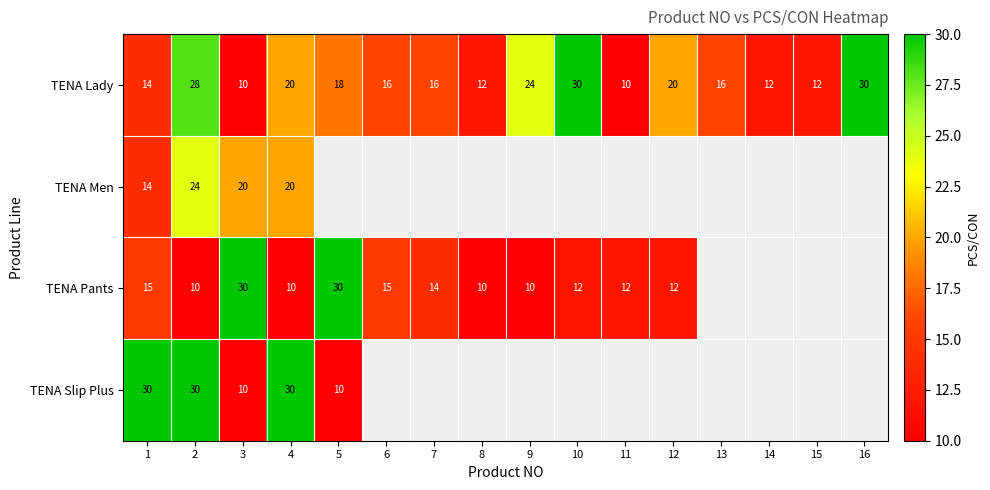

True or false: TENA Men has a value of 20 at 3.

True